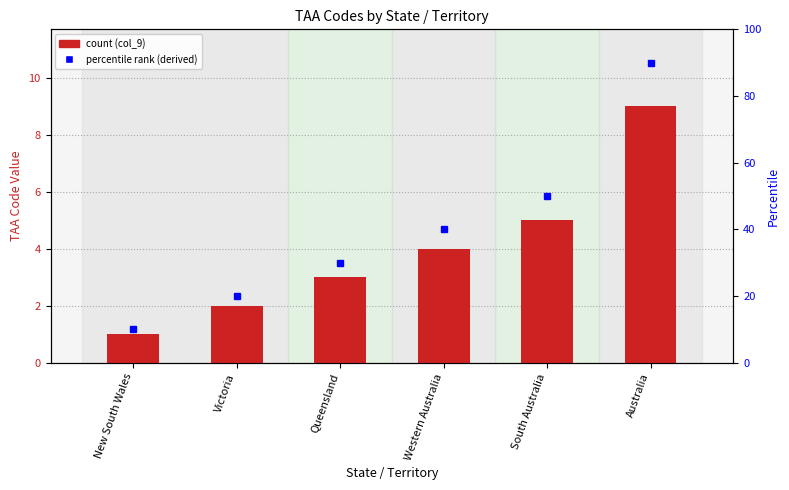

Rank the categories by value from lowest to highest.

New South Wales, Victoria, Queensland, Western Australia, South Australia, Australia